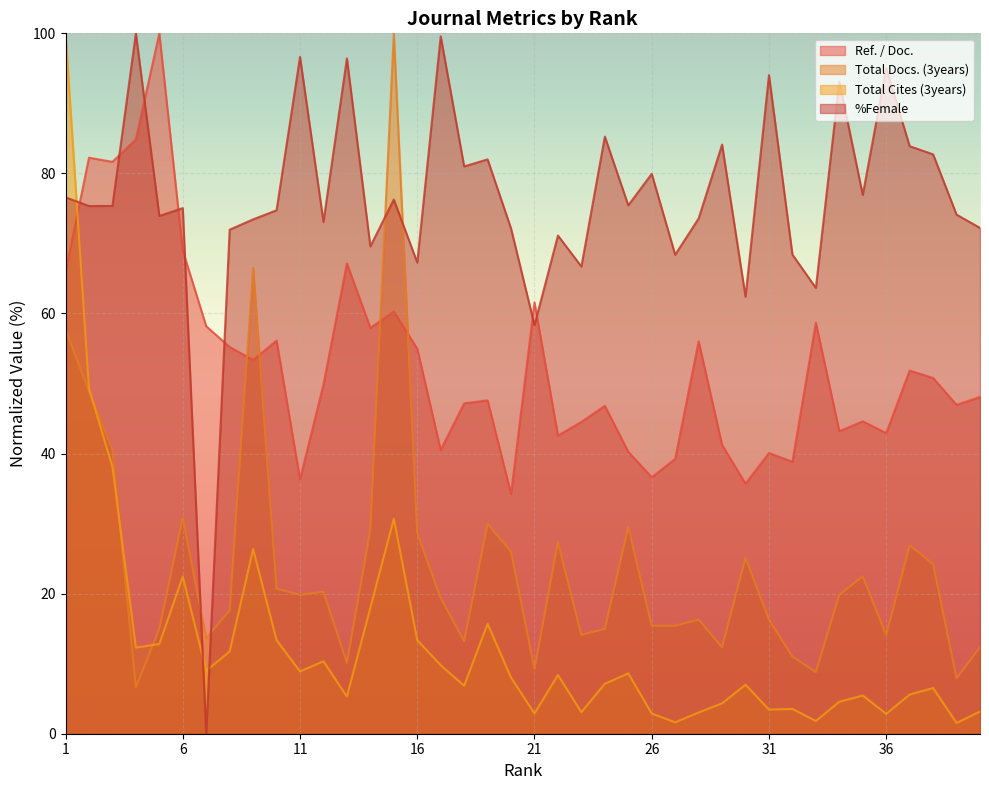

List the series in order of their peak value, highest first.

Ref. / Doc., Total Docs. (3years), Total Cites (3years), %Female